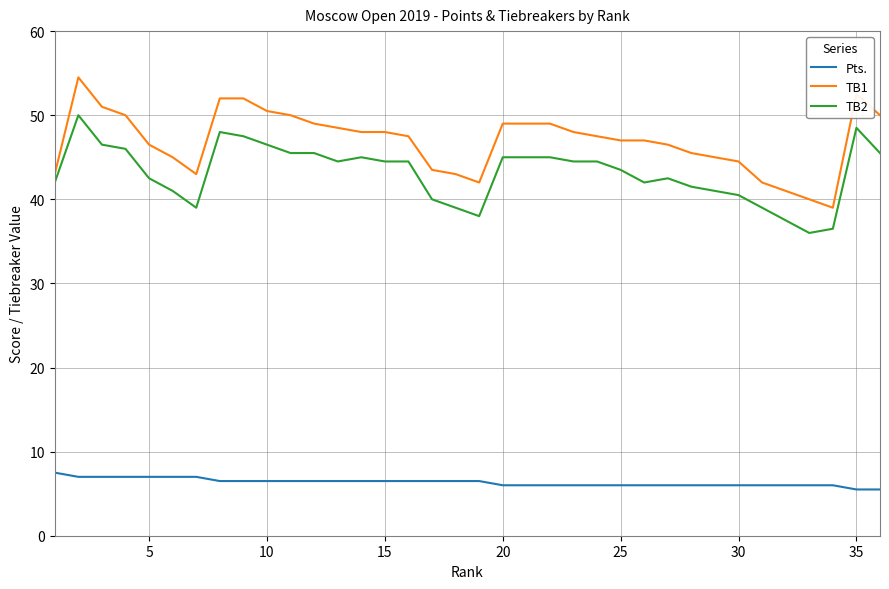

True or false: TB2 and Pts. cross at least once.

False